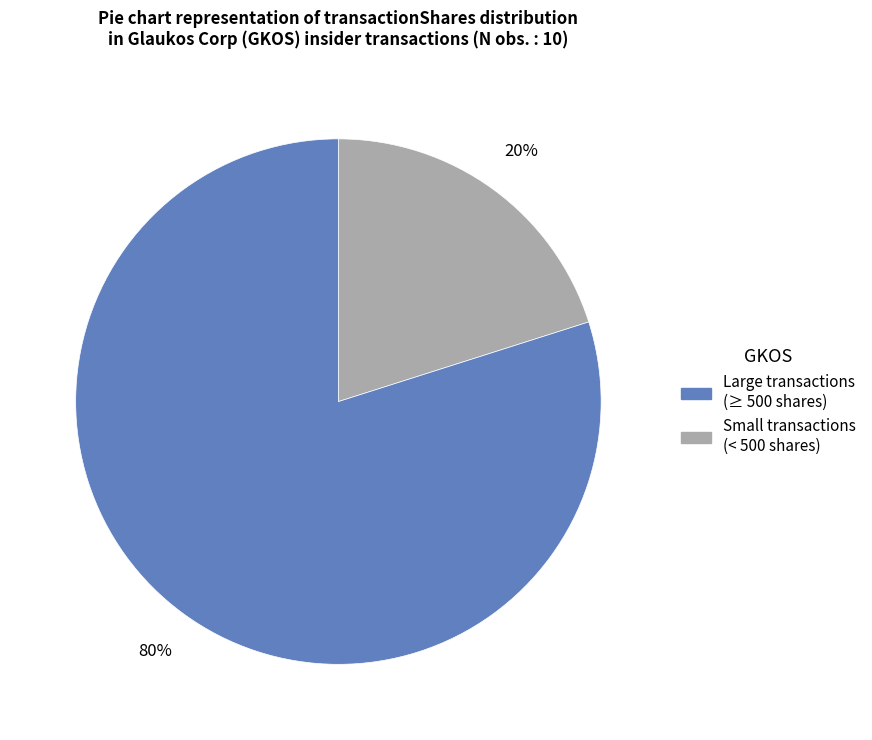

To the nearest percent, what is the average slice percentage?

50%